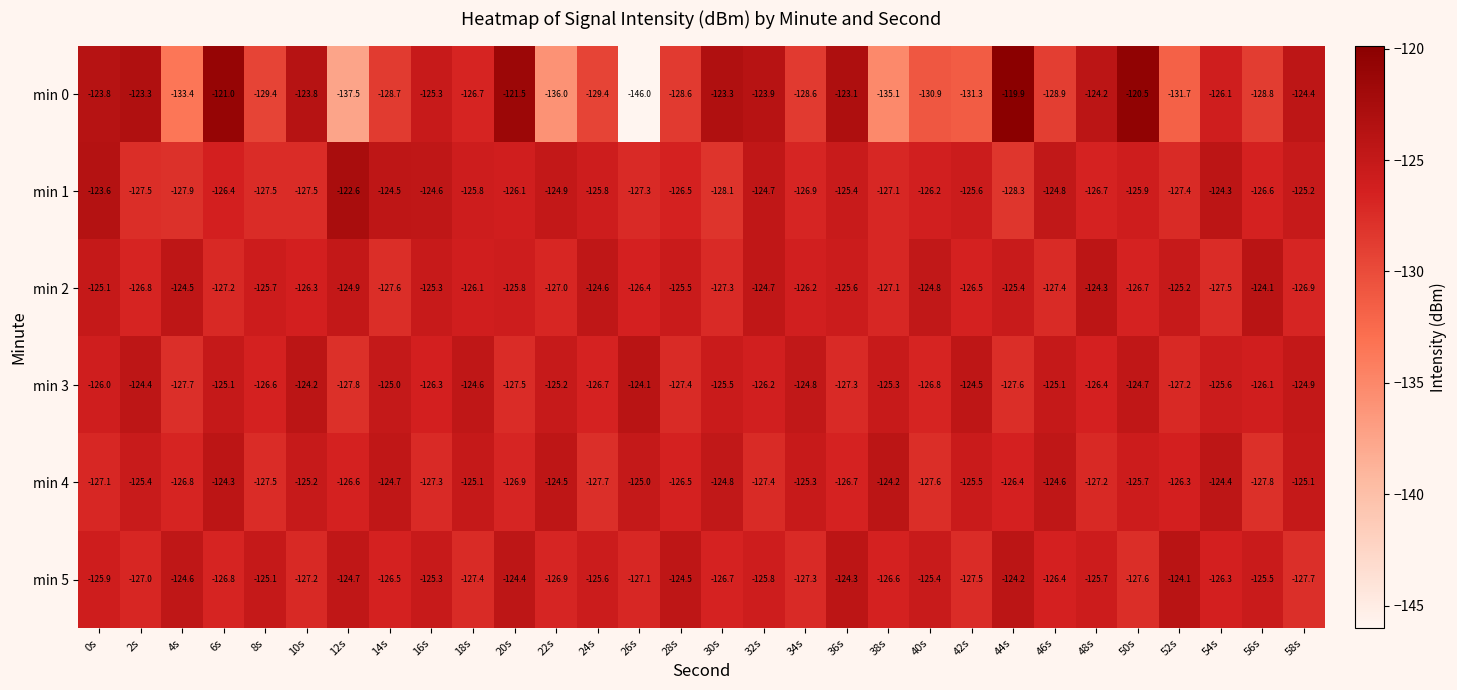

Rank the series at 58s from lowest to highest value.

min 5, min 2, min 1, min 4, min 3, min 0